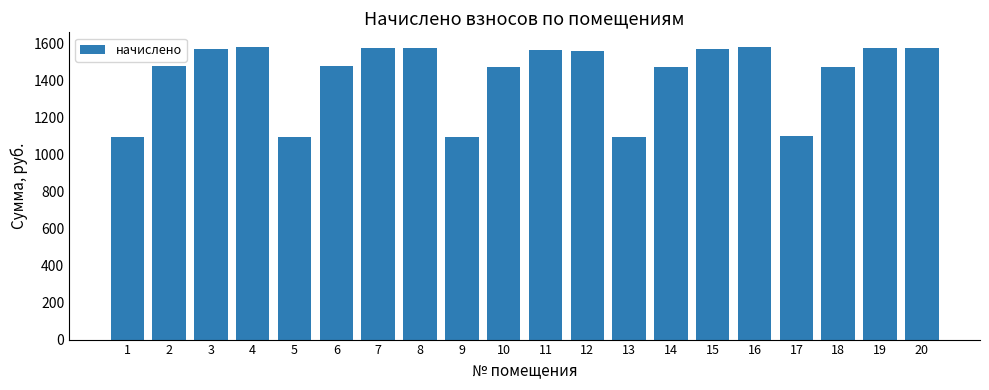

Approximately how many times larger is the value at 12 compared to 9?

1.4